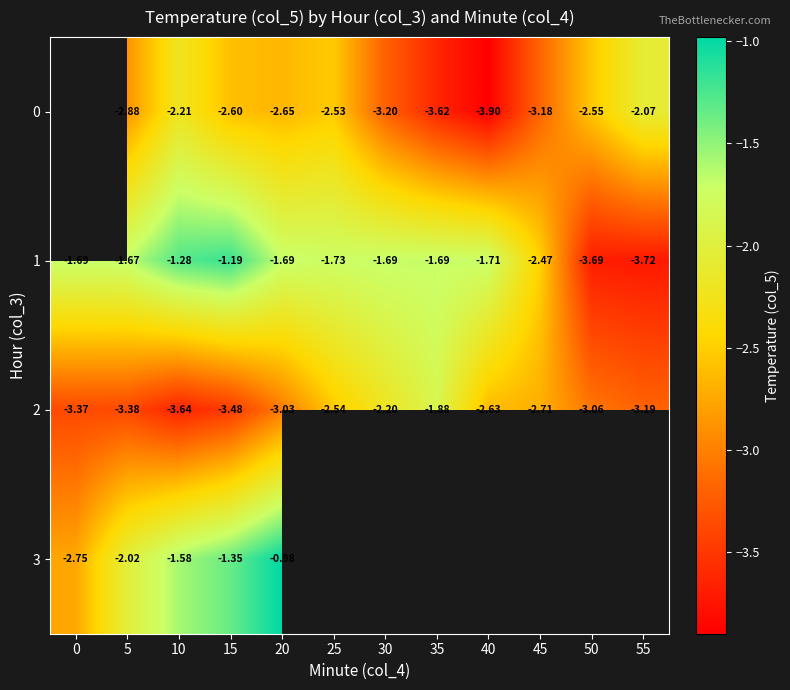

What is the maximum value shown in the chart?

-1.0